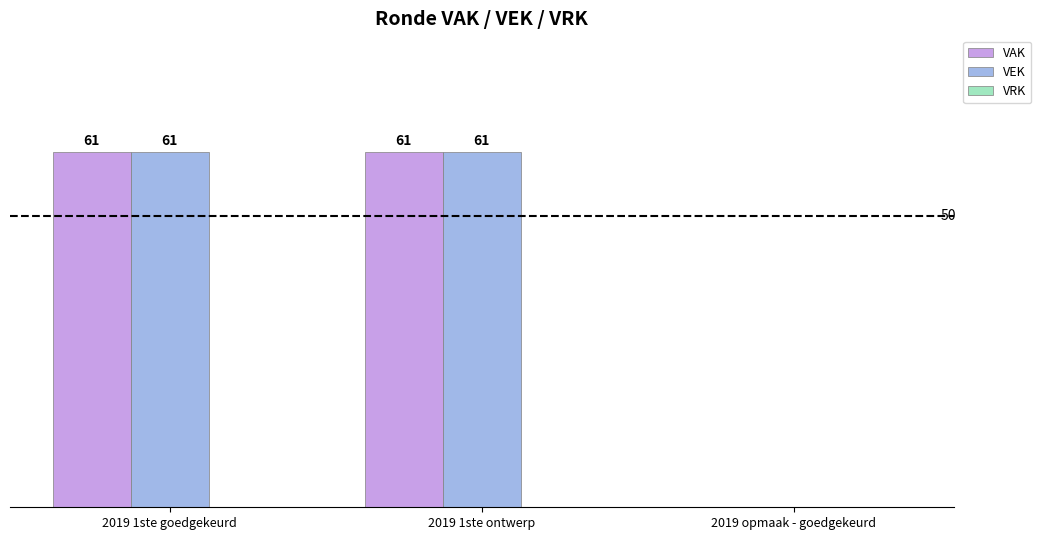

Where is VAK nearest to the value 30?

2019 opmaak - goedgekeurd